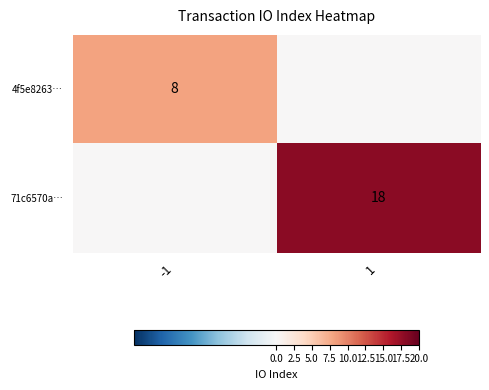

The 4f5e8263… series shows 8 at -1. True or false?

True